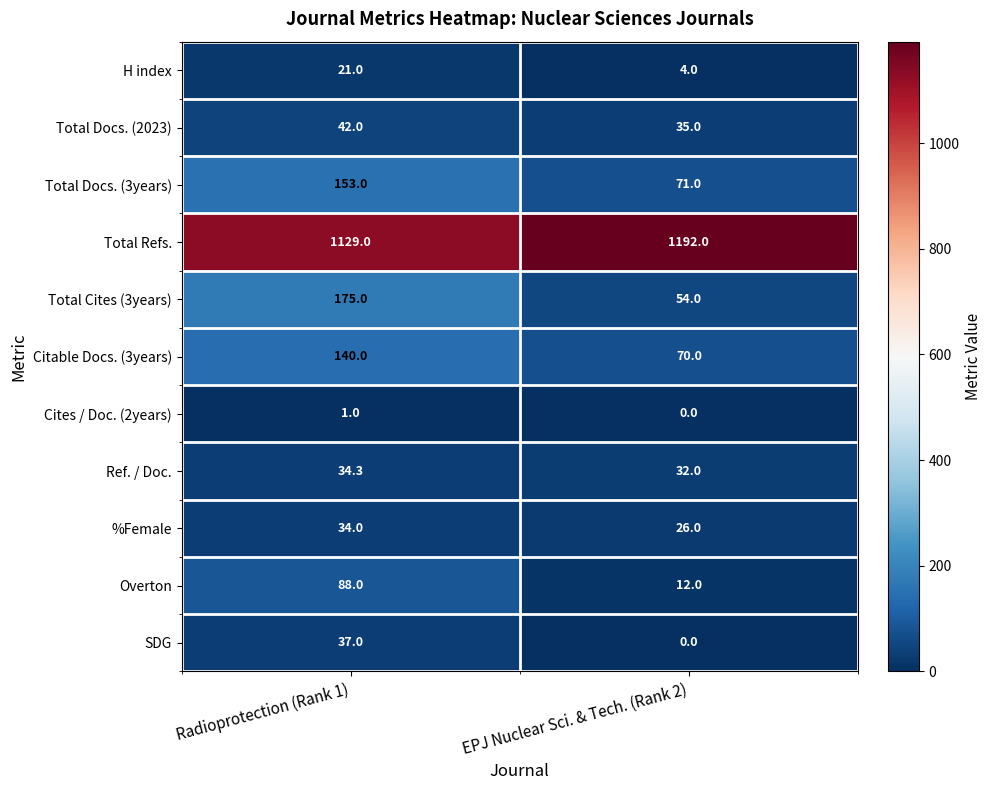

What is the difference between the maximum and minimum values in the Cites / Doc. (2years) series?

1.0